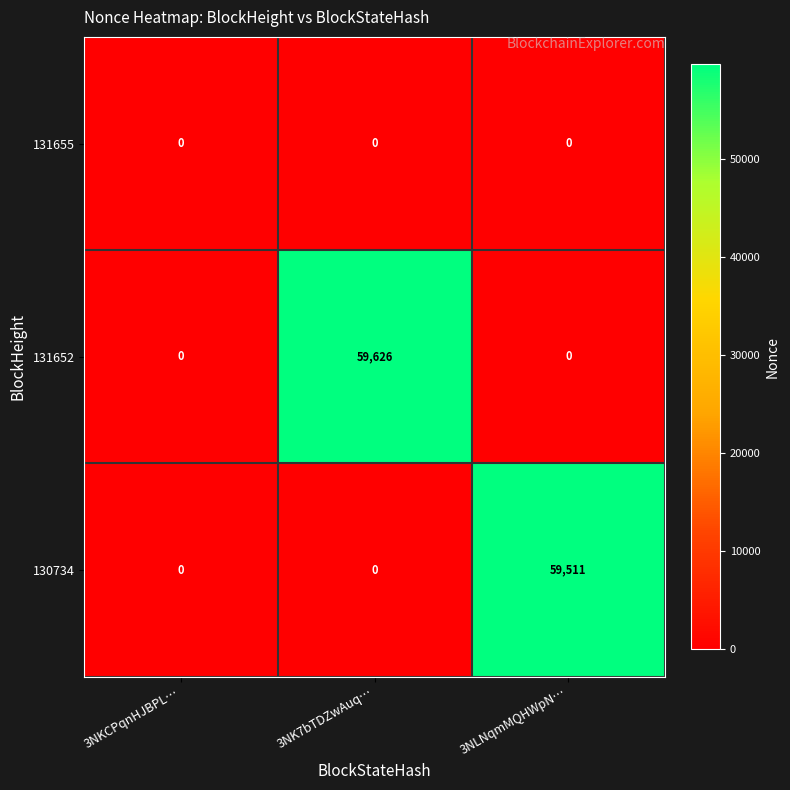

At how many categories does at least one series exceed 5436?

2